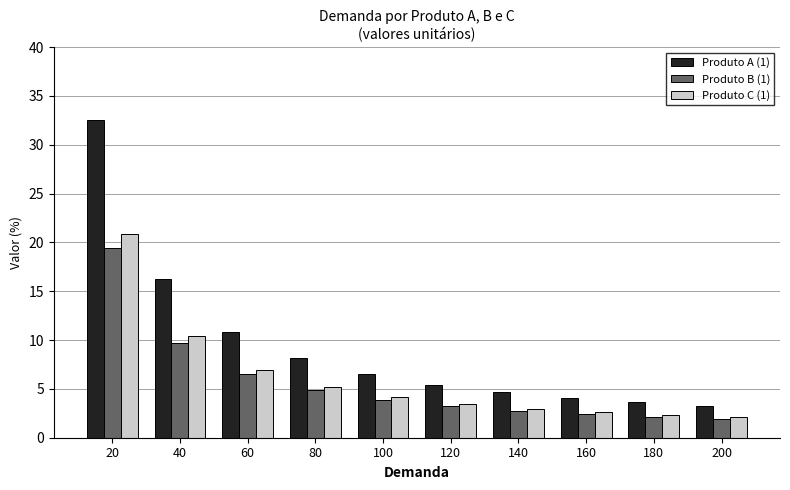

What is the sum of the Produto A (1) values at 160 and 120?

9.5